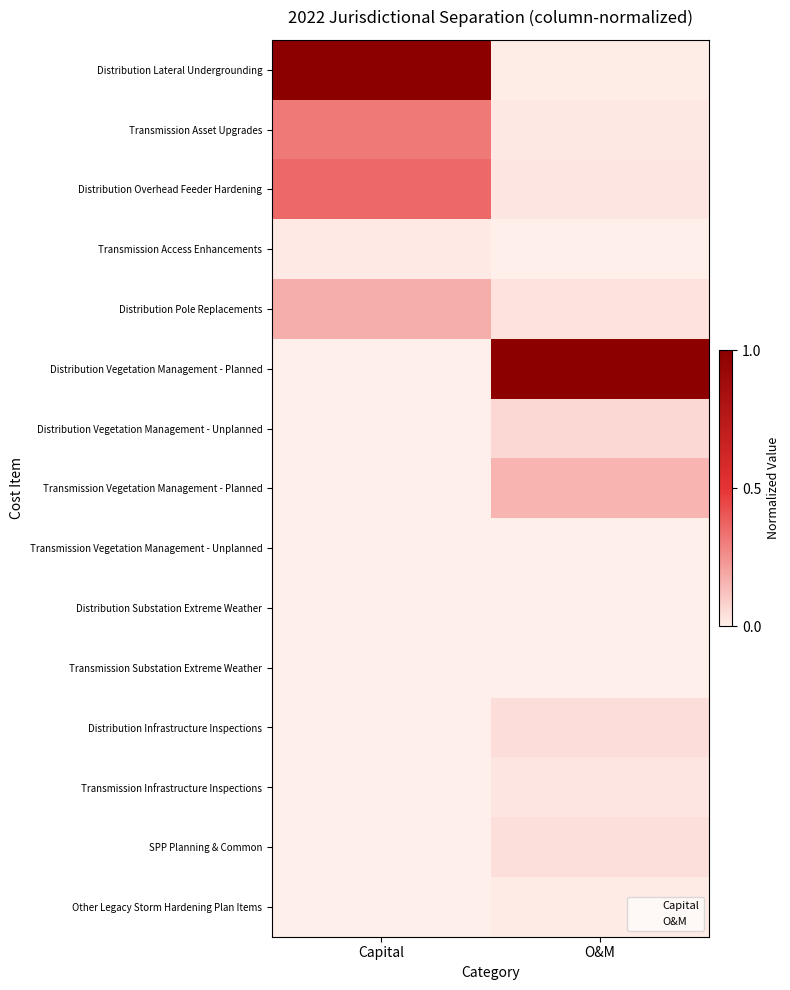

What is the difference between the highest and lowest values at Capital?

1.0